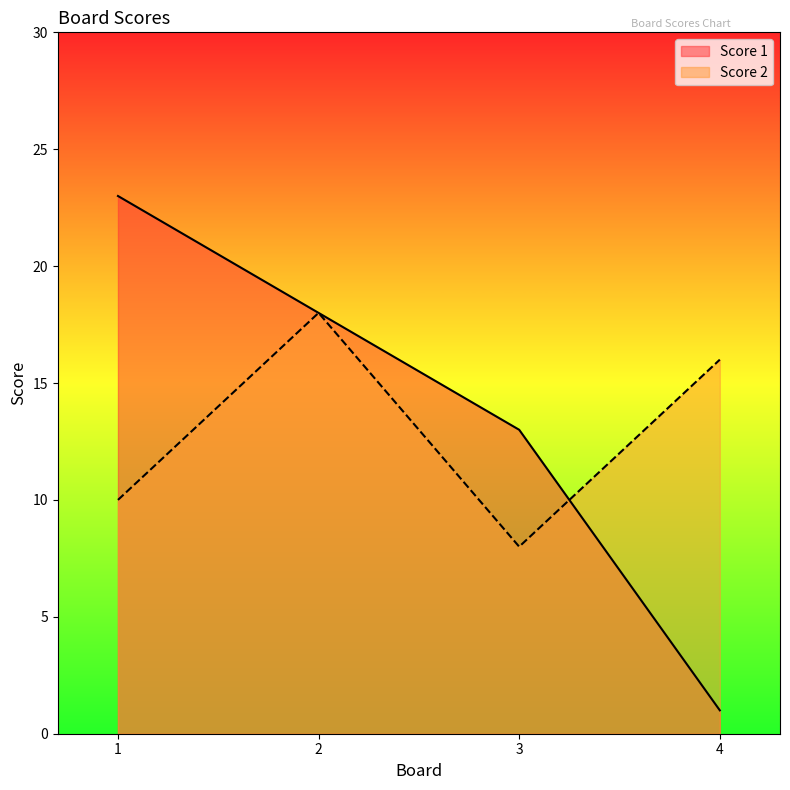

What is the sum of the Score 2 values at 1 and 2?

28